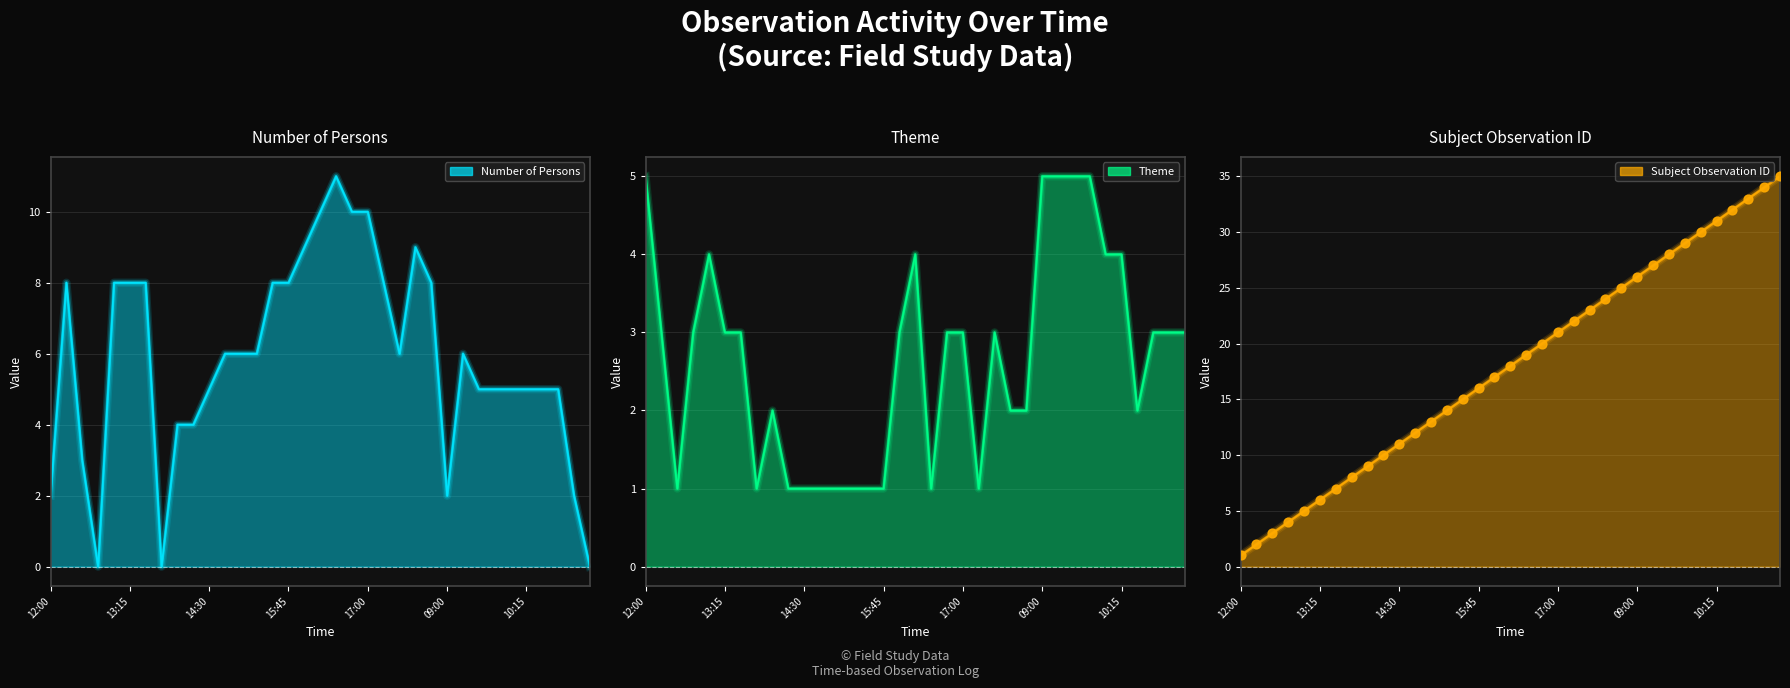

What is the change in value from 14:30 to 09:00?

+15